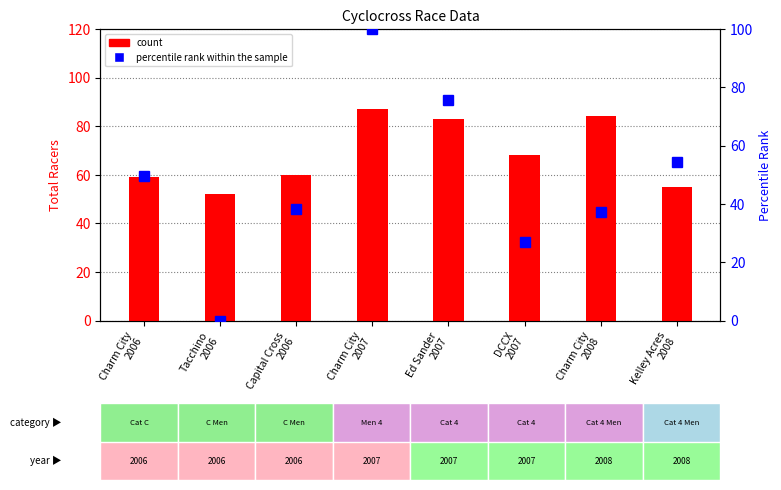

What is the average value of the count series?

68.5